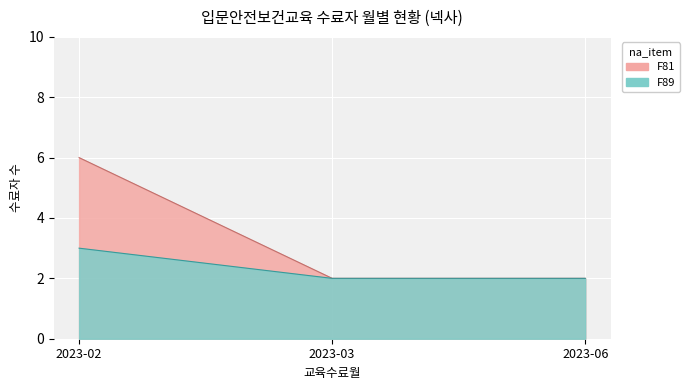

The value of F81 at 2023-03 is 3. True or false?

False